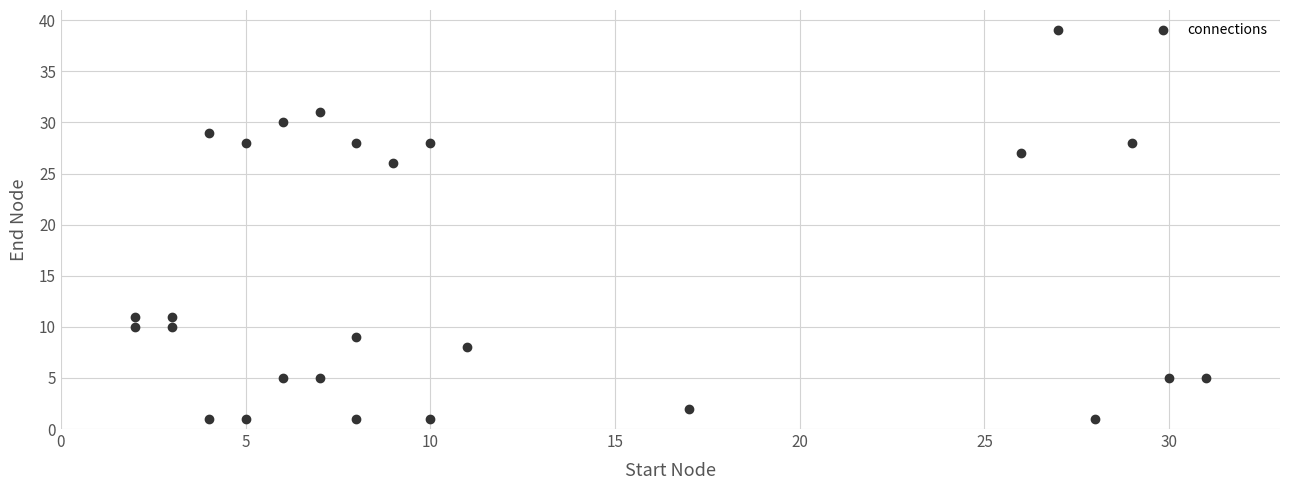

What Y value in the scatter plot is closest to 20?

26